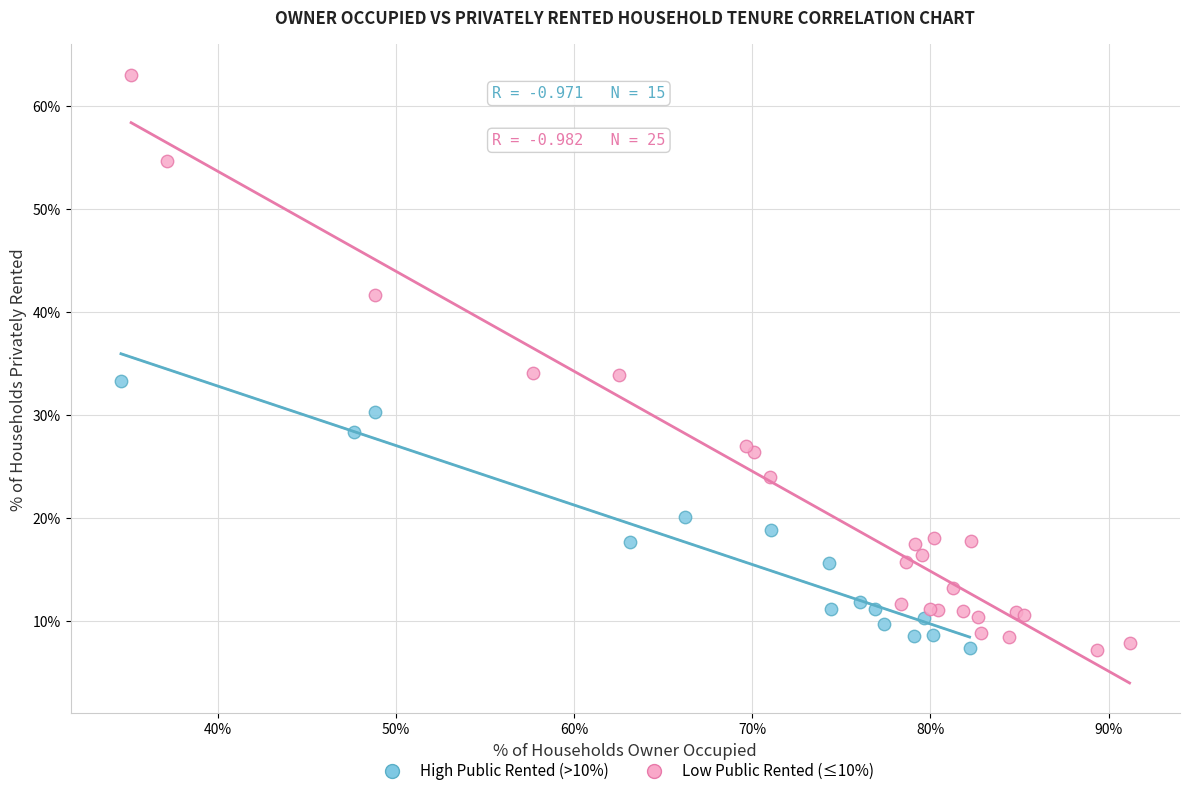

Which series has the widest spread of Y values?

Low Public Rented (≤10%)